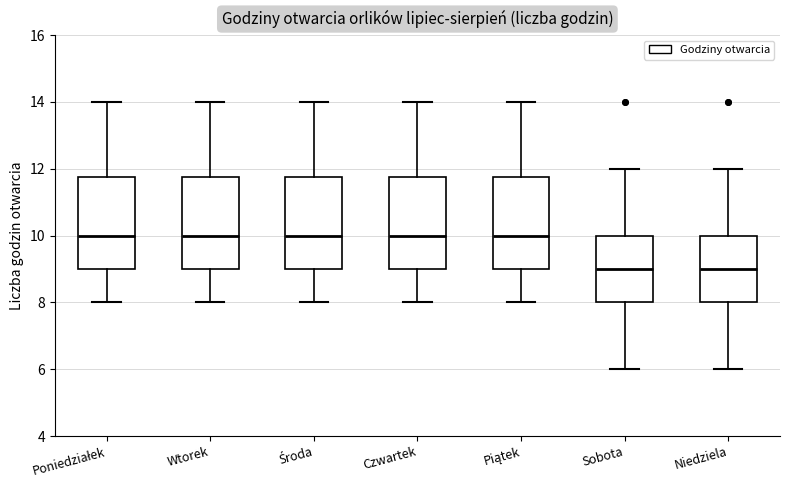

Where does the median line of the box for Wtorek sit on the y-axis? The values are not printed on the chart, so give them approximately, as read against the axis.

10.0